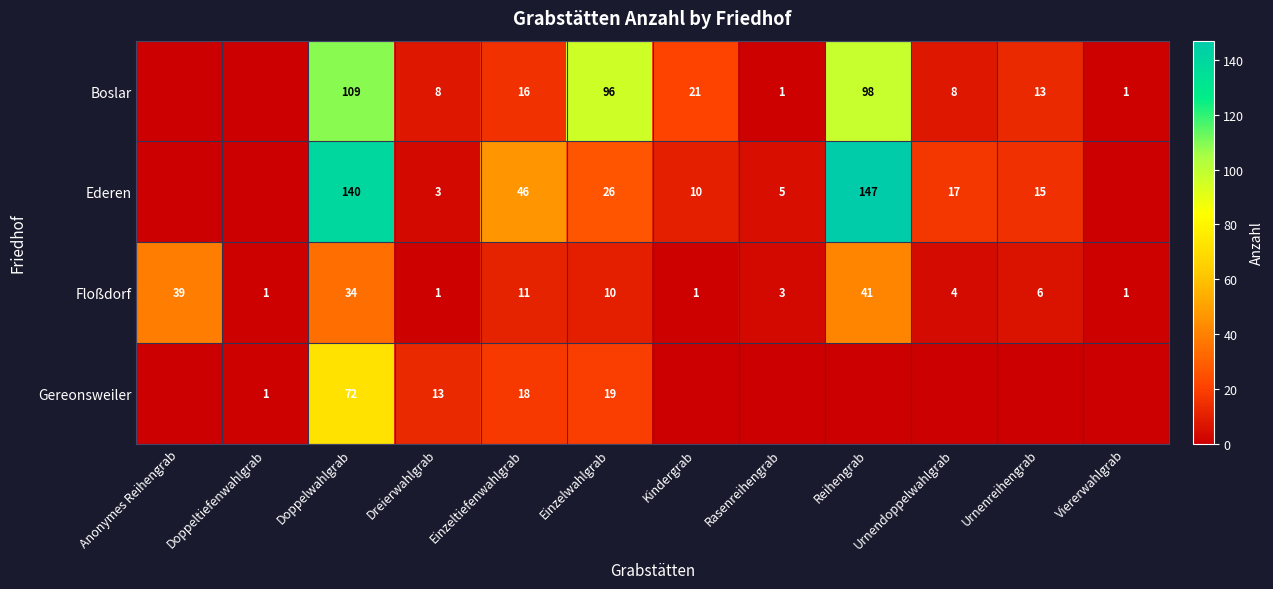

What is the difference between the Floßdorf values at Urnenreihengrab and Rasenreihengrab?

3